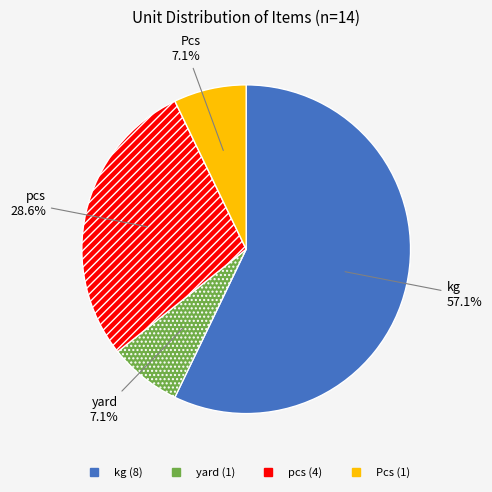

To the nearest percent, what is the combined percentage of Pcs and pcs?

36%